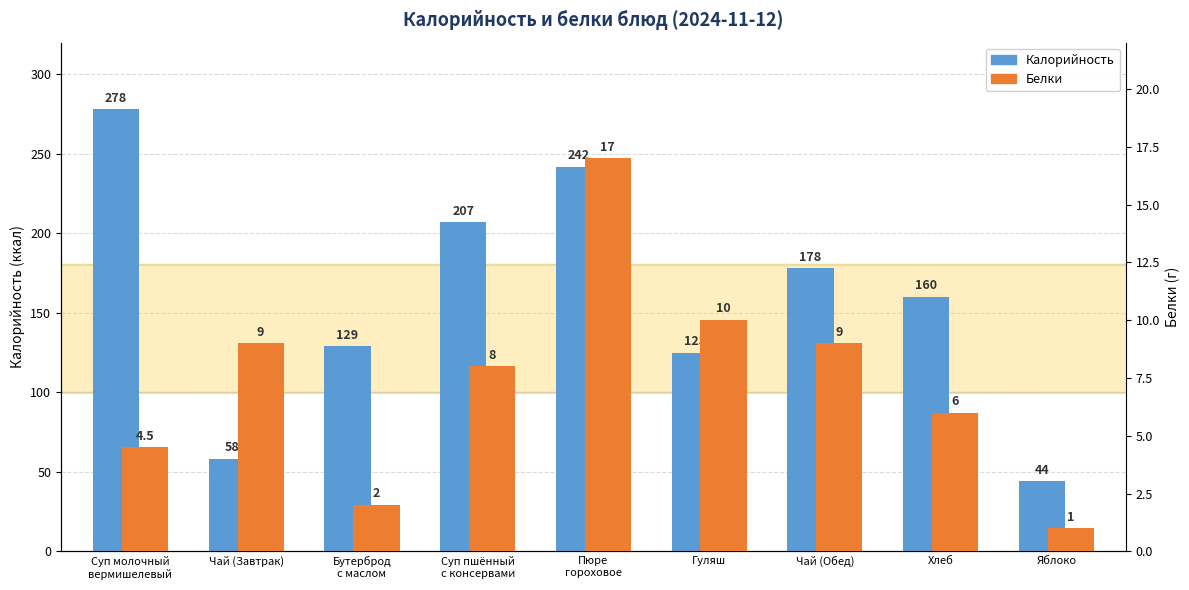

What is the difference between the highest and lowest values at Чай (Обед)?

169.0